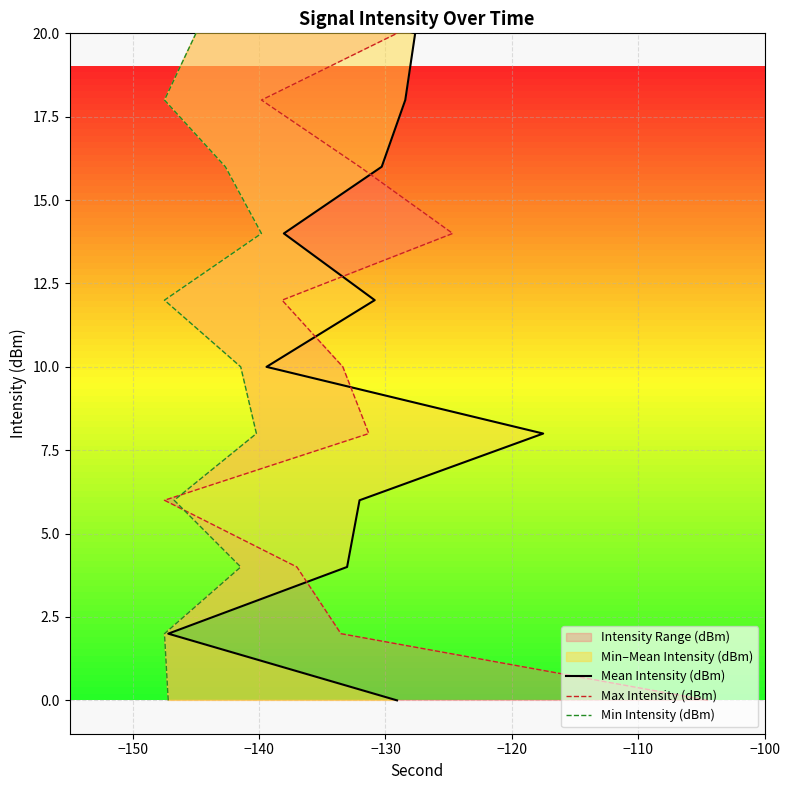

How many lines are shown in the chart?

3